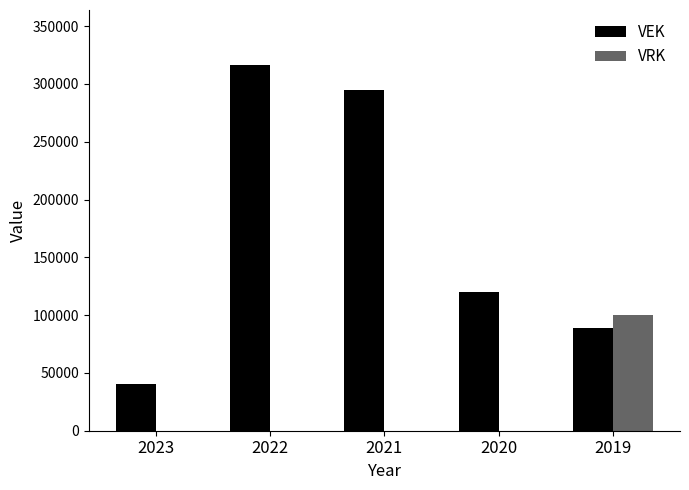

Rank the categories by VEK value from highest to lowest.

2022, 2021, 2020, 2019, 2023